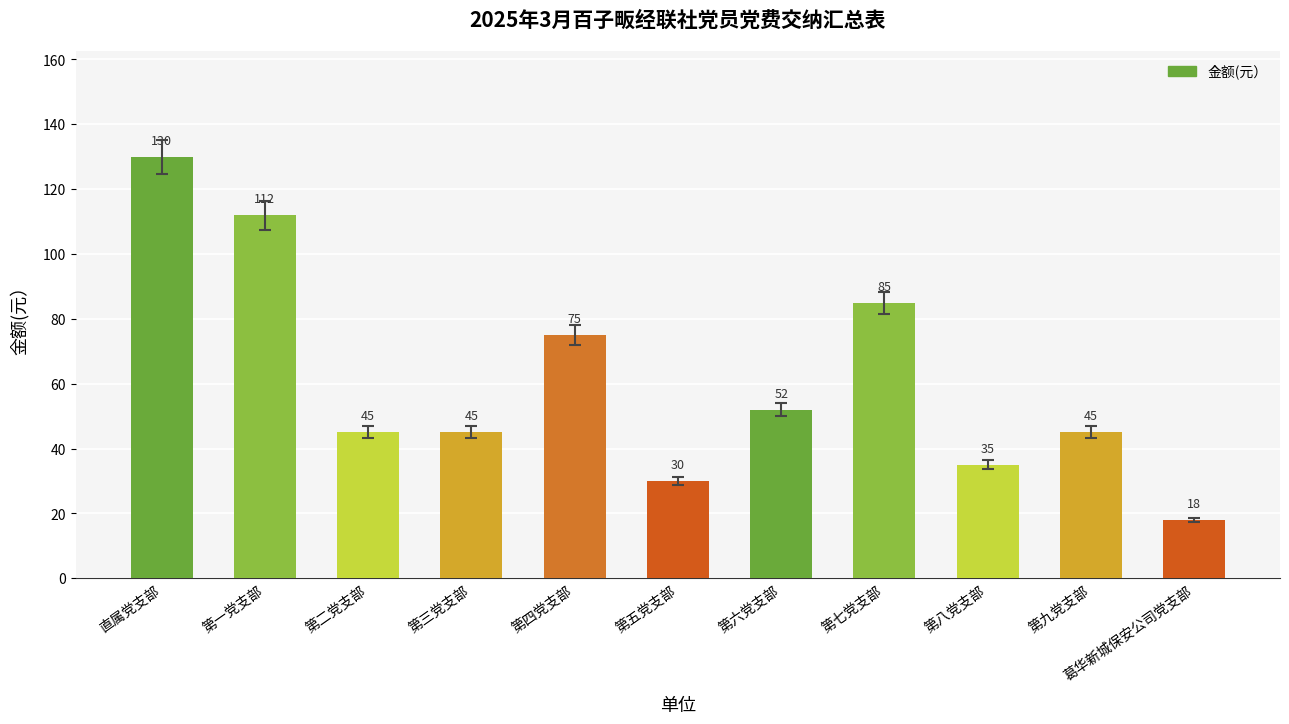

What is the change in value from 第一党支部 to 第五党支部?

-82